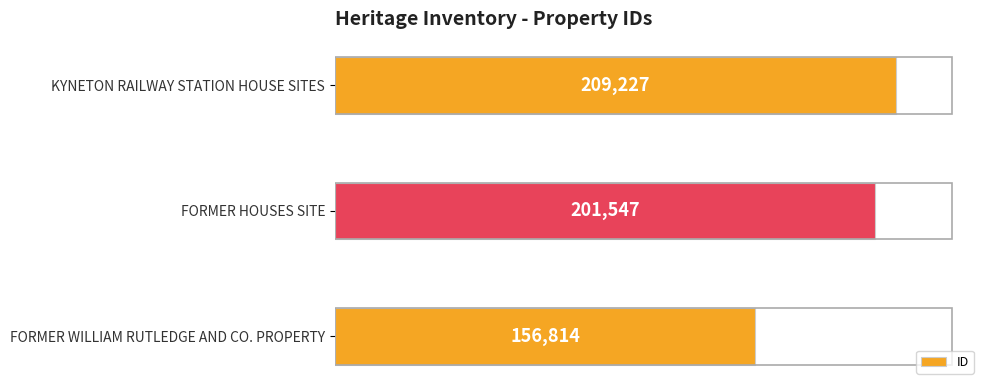

Reading top to bottom, list all the values displayed in this chart.

KYNETON RAILWAY STATION HOUSE SITES=209227	FORMER HOUSES SITE=201547	FORMER WILLIAM RUTLEDGE AND CO. PROPERTY=156814